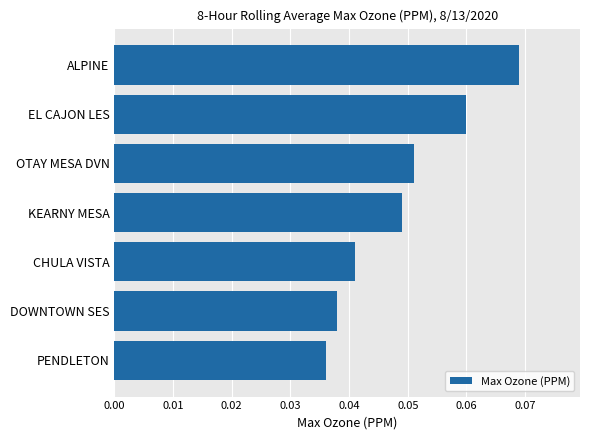

Rank the categories by value from highest to lowest.

ALPINE, EL CAJON LES, OTAY MESA DVN, KEARNY MESA, CHULA VISTA, DOWNTOWN SES, PENDLETON